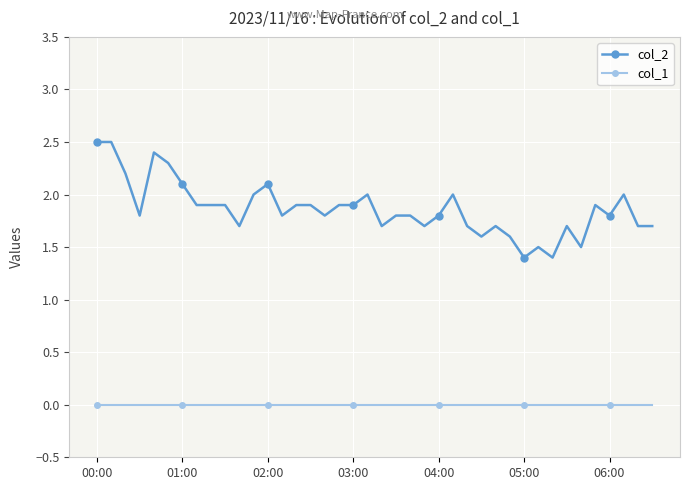

What is the average value of the col_2 series?

1.9